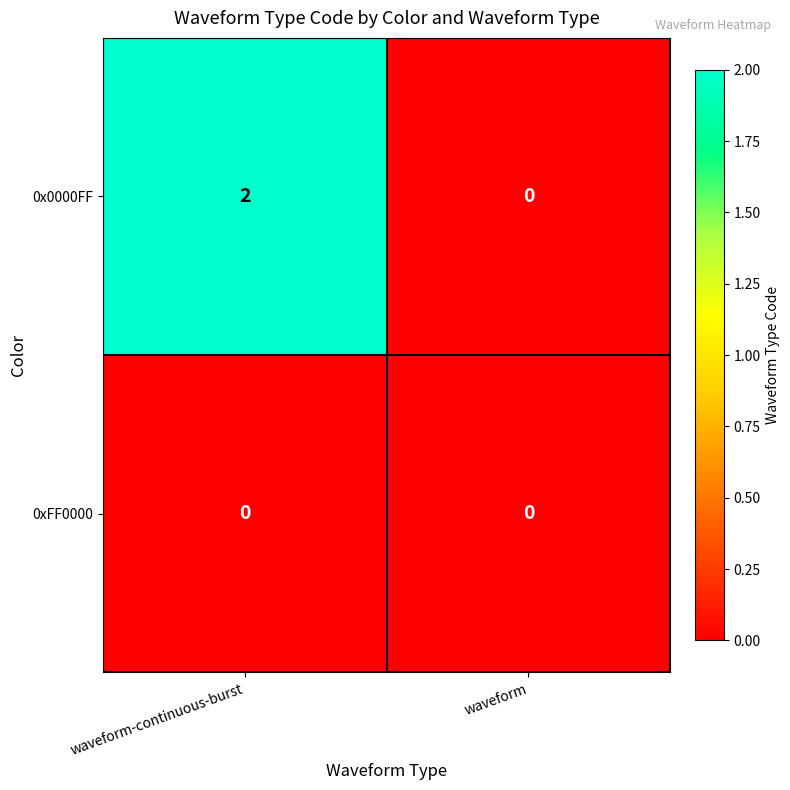

Reading left to right, extract all data points from this chart.

0x0000FF: waveform-continuous-burst=2	waveform=0
0xFF0000: waveform-continuous-burst=0	waveform=0